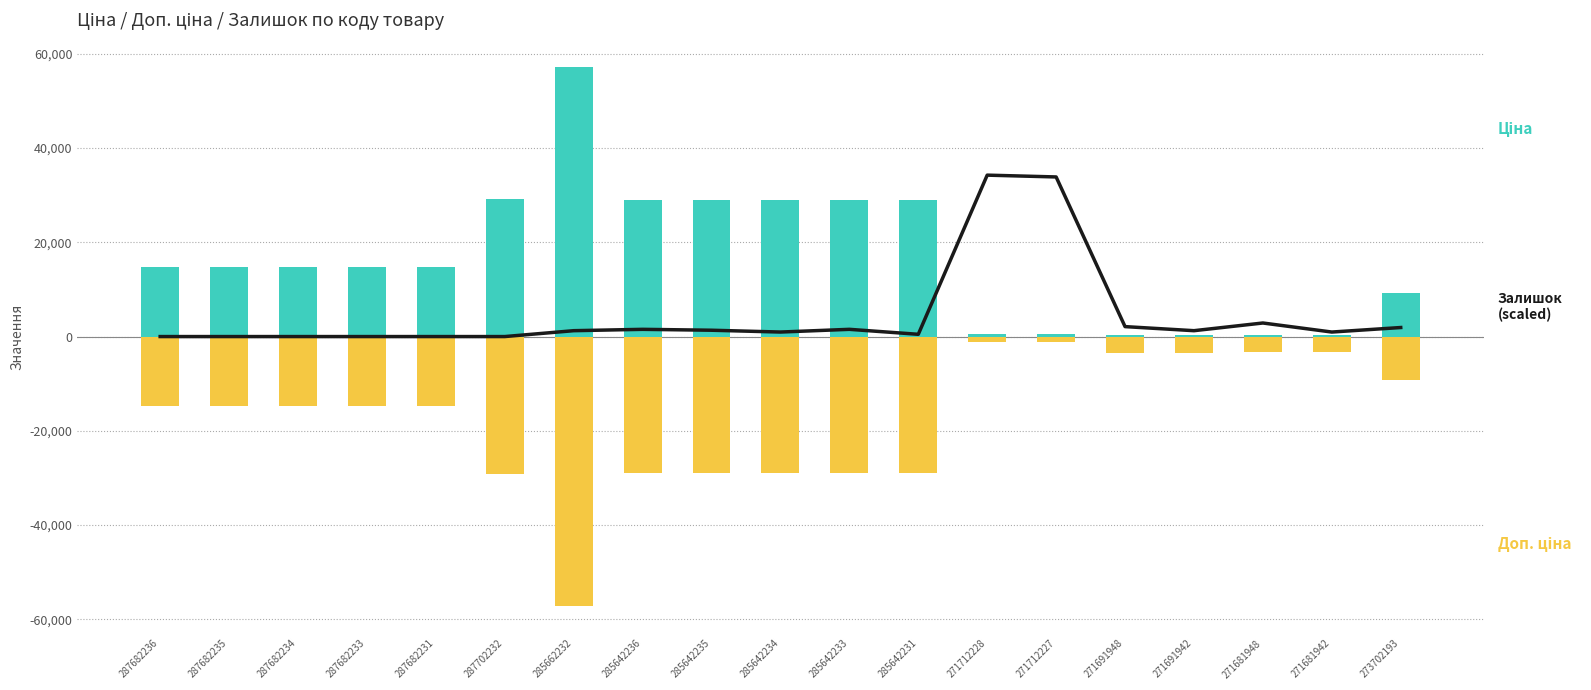

What is the average value of the Залишок (scaled) series?

4439.6